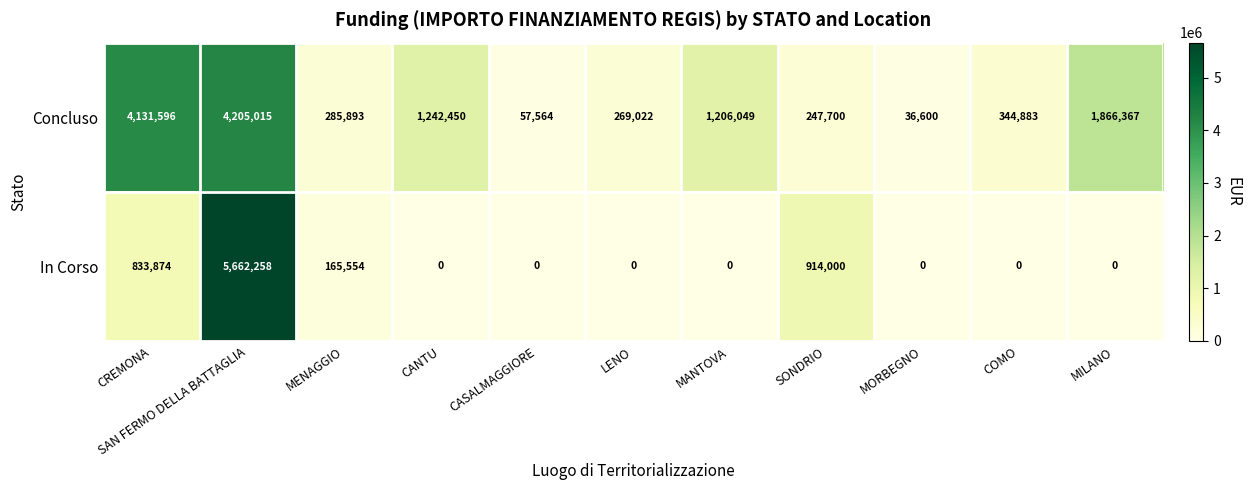

What is the average value of the In Corso series?

688699